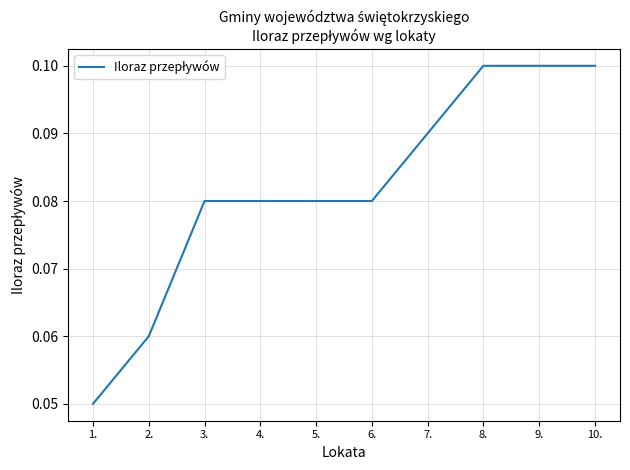

At which label is the value closest to 0?

1.